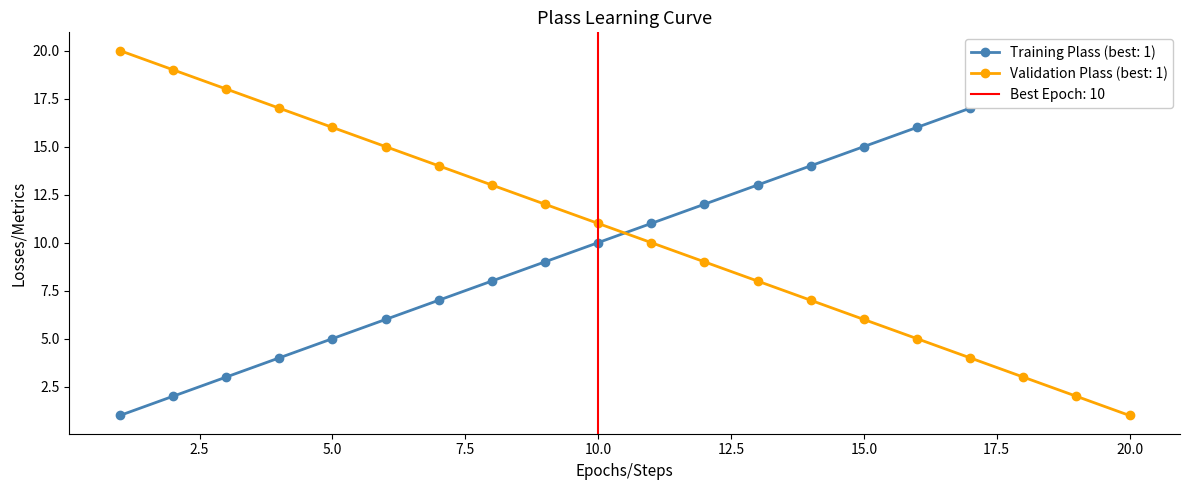

The Validation Plass (best: 1) series shows 6 at 15.0. True or false?

True